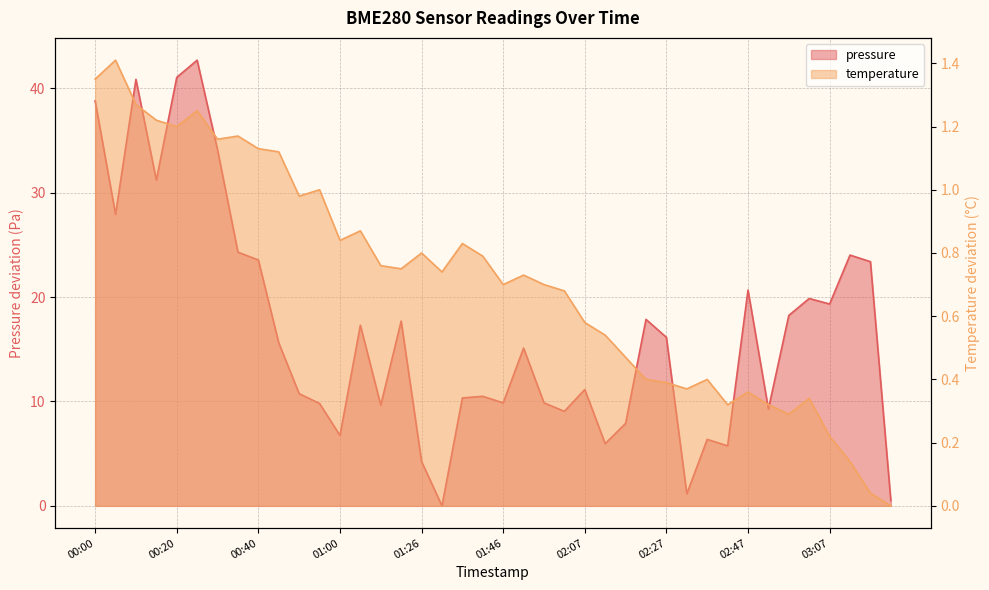

What are all the series names shown in the legend?

pressure, temperature